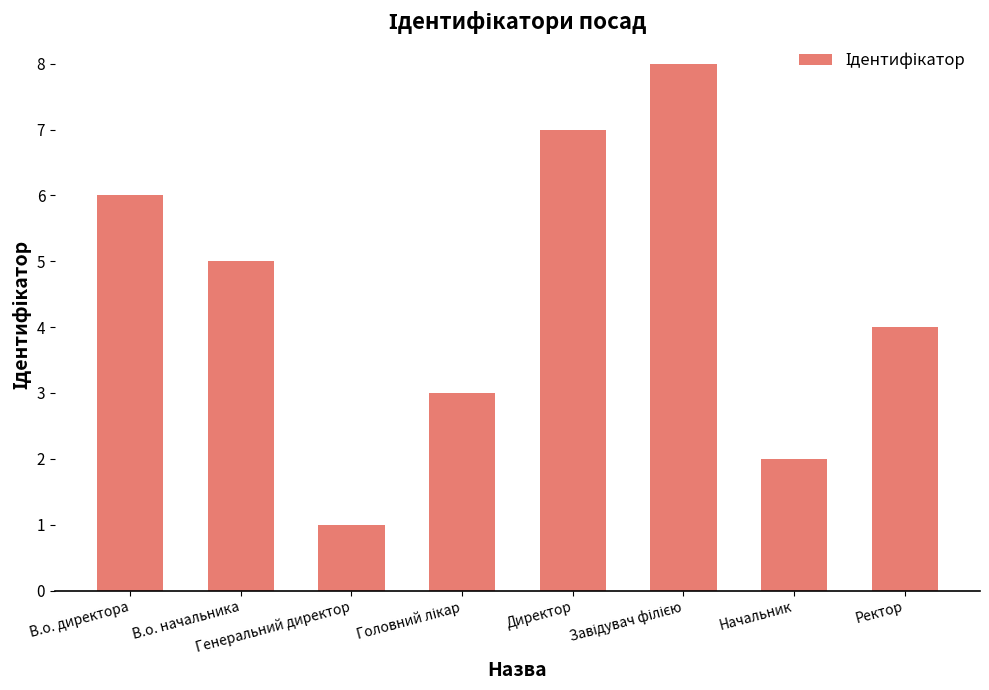

How many values are between 3 and 7?

5